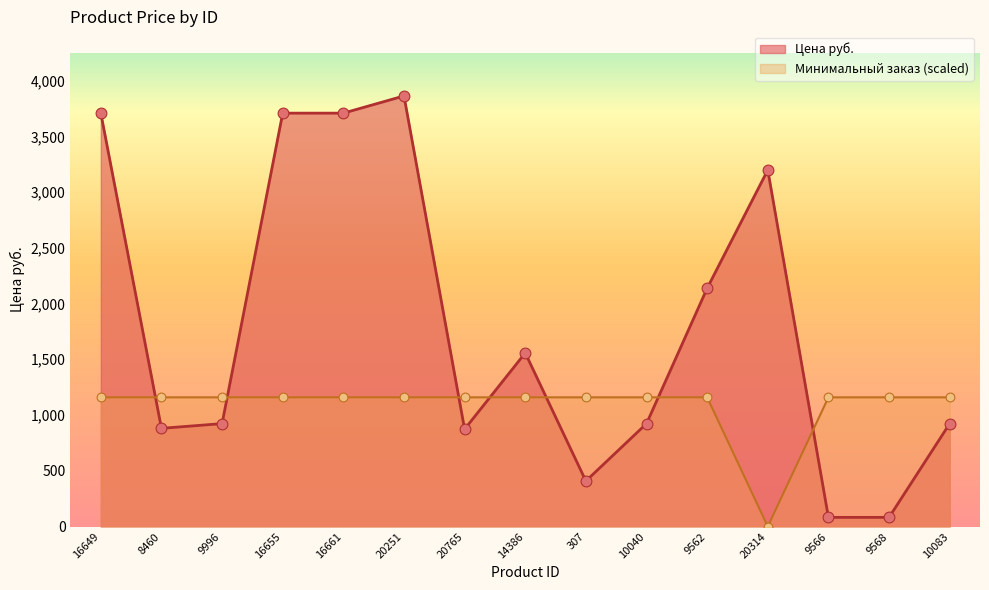

Which series contains the highest Y value?

Цена руб.